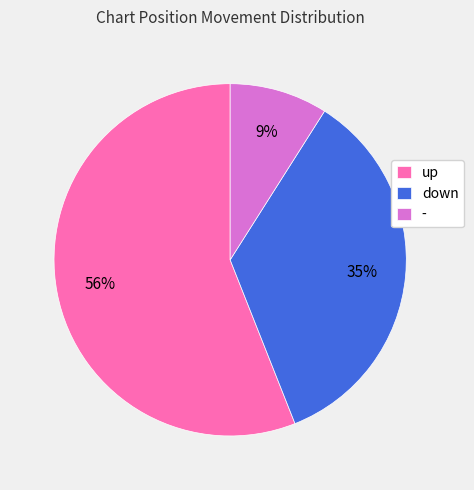

Is there any slice that represents more than half of the pie?

Yes